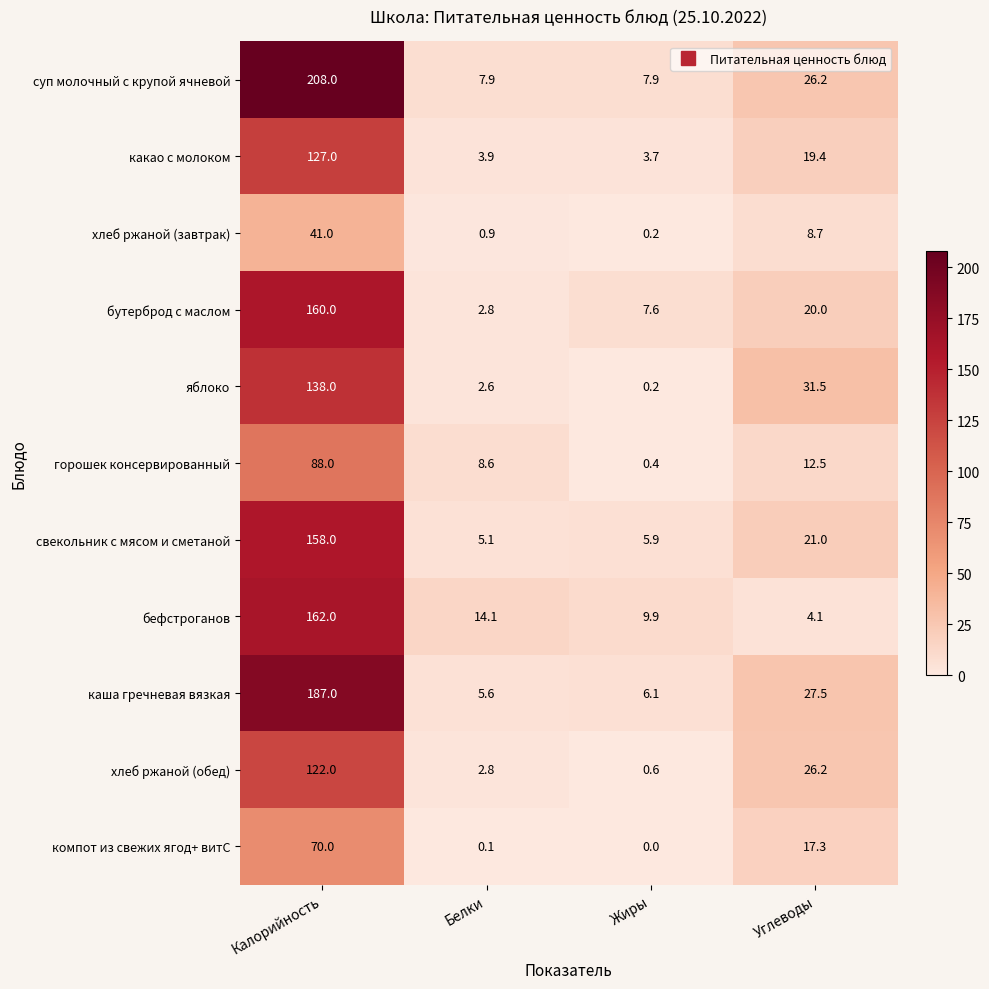

Which series has the largest range (max minus min)?

суп молочный с крупой ячневой